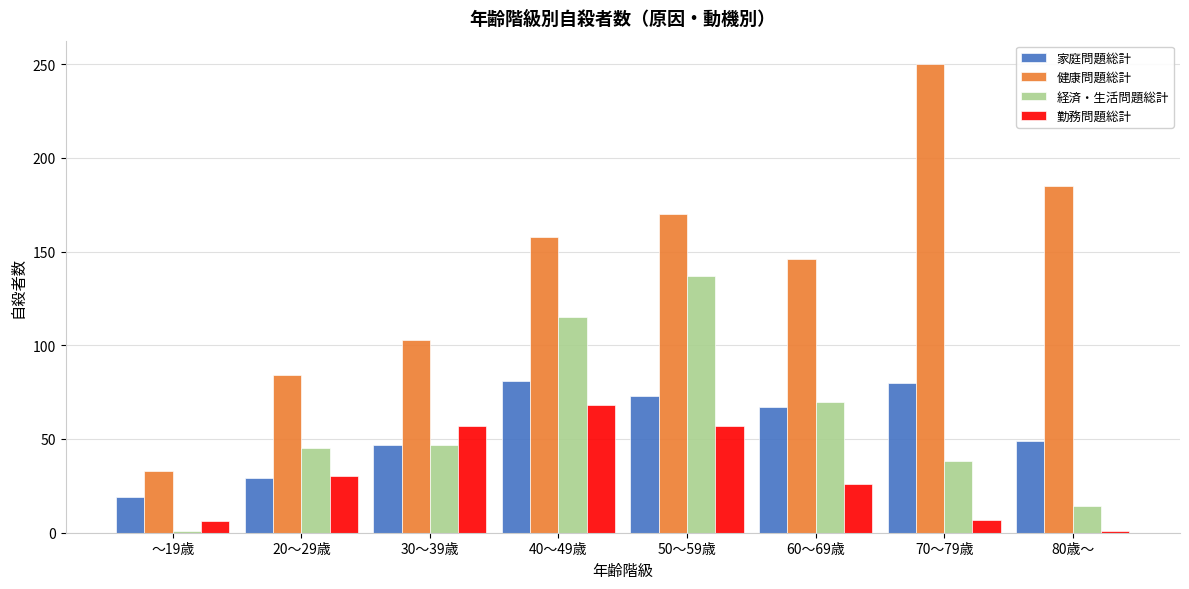

The value of 健康問題総計 at 50～59歳 is 170. True or false?

True